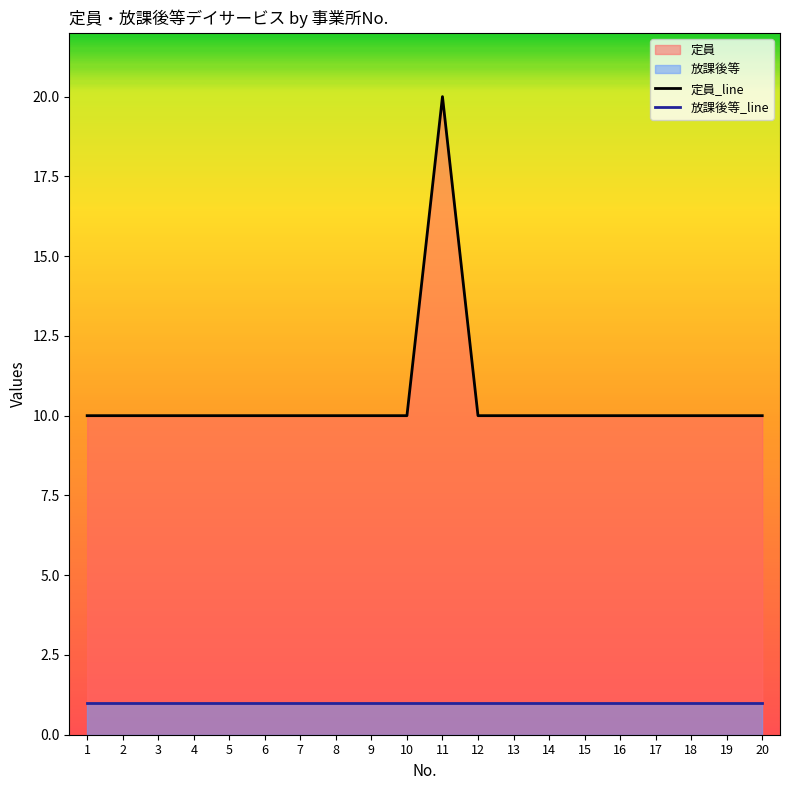

At which label is 放課後等_line closest to 1?

1